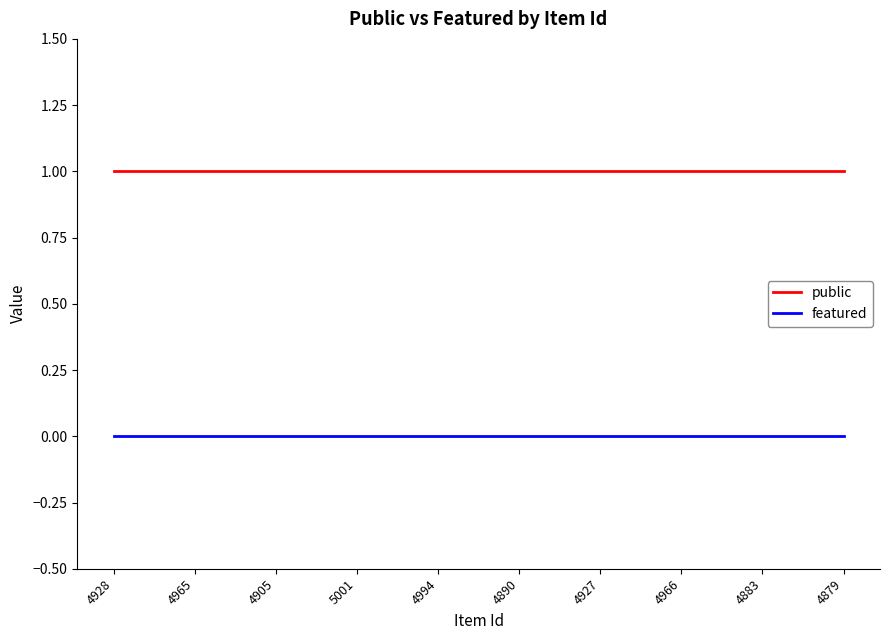

Reading left to right, transcribe all the data shown in this chart.

public: 1	1	1	1	1	1	1	1	1	1
featured: 0	0	0	0	0	0	0	0	0	0